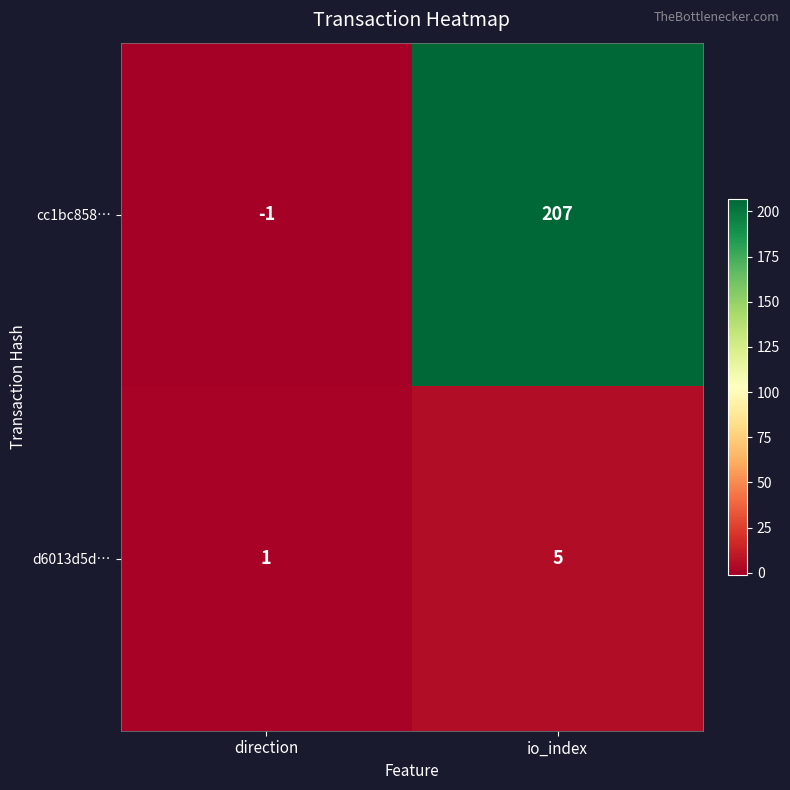

The cc1bc858… series shows -1 at direction. True or false?

True